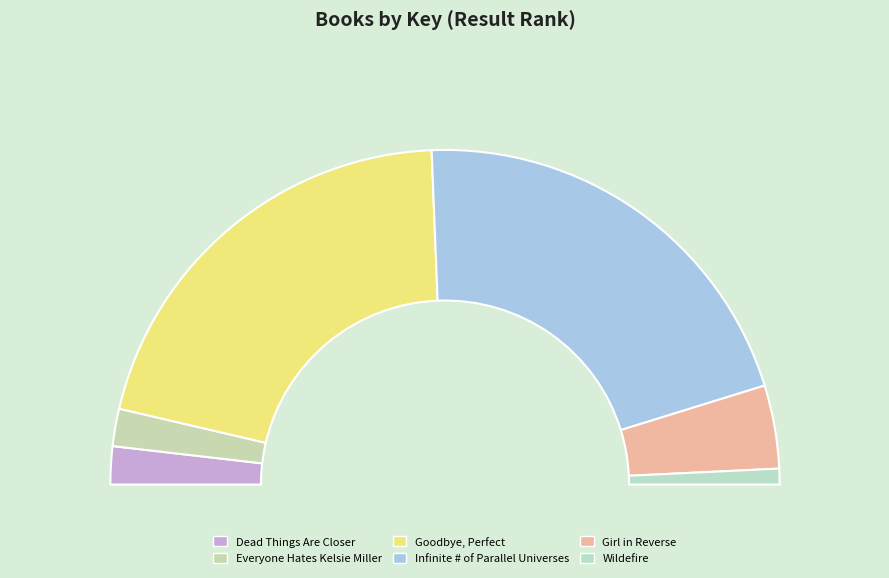

How many slices are in this pie chart?

6